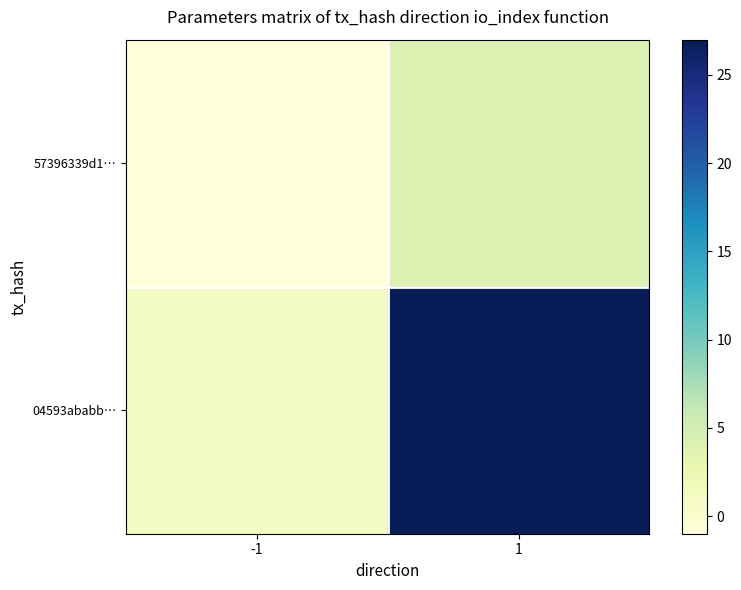

Between -1 and 1, which series saw the biggest shift?

04593ababb…